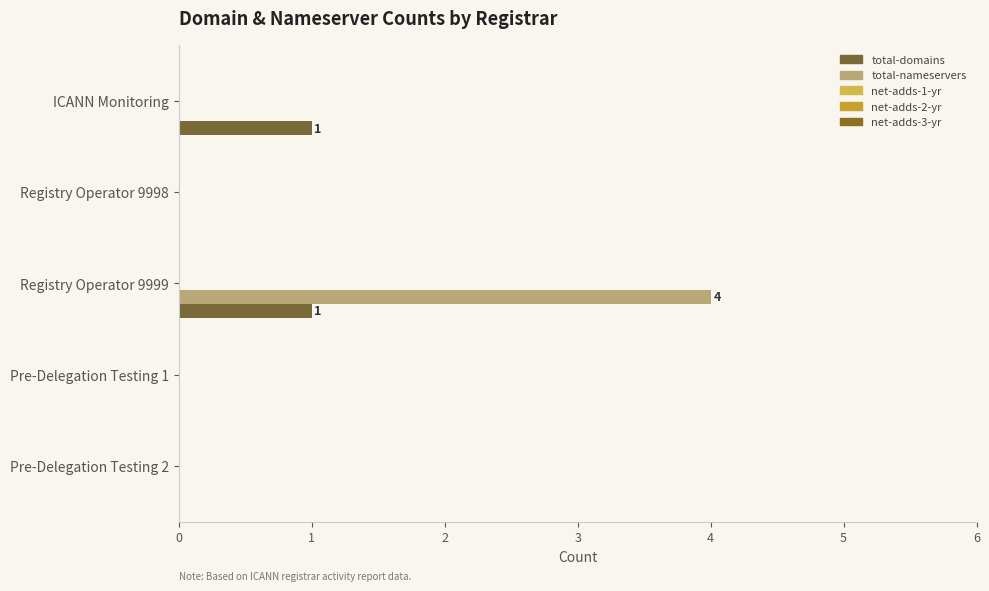

What is the average value of the total-domains series?

0